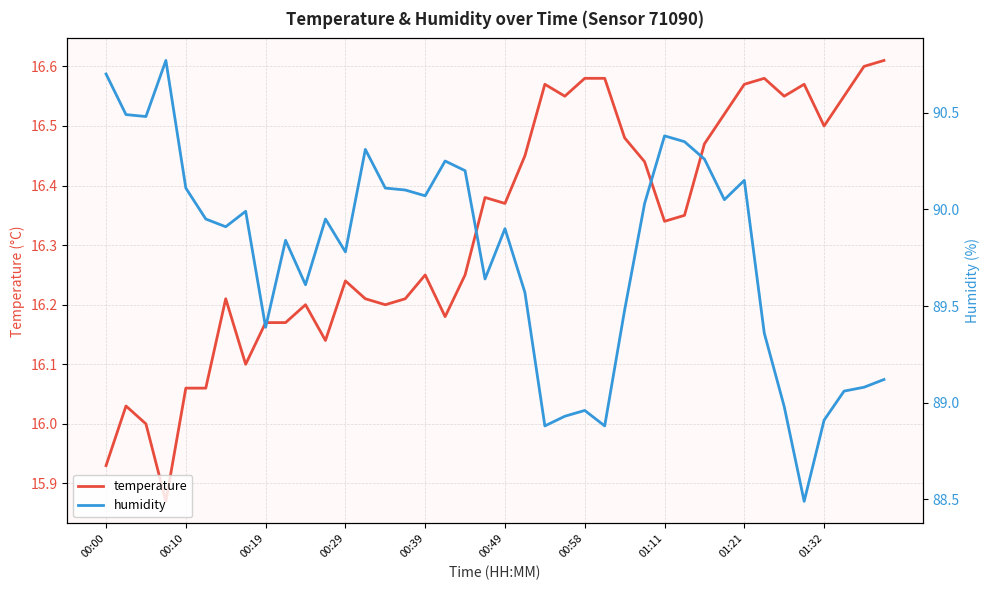

Is it true that temperature equals 9.5 at 00:10?

False